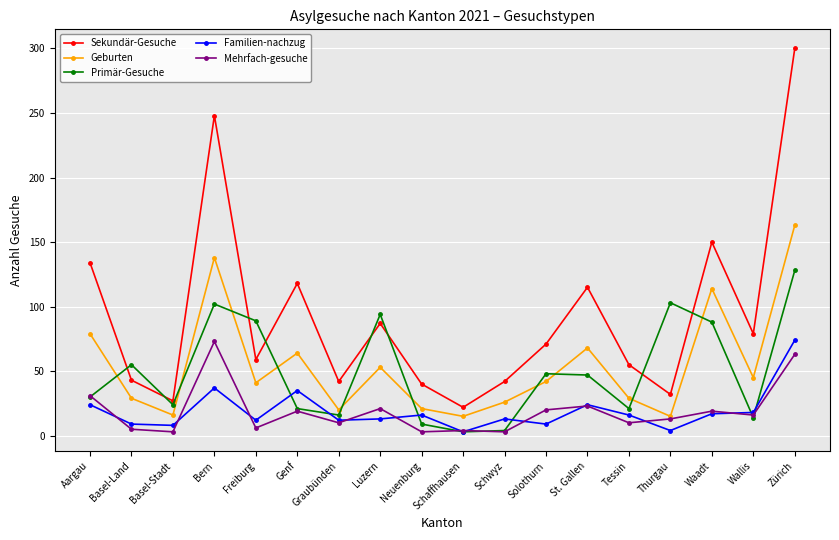

At how many categories does at least one series exceed 130?

4